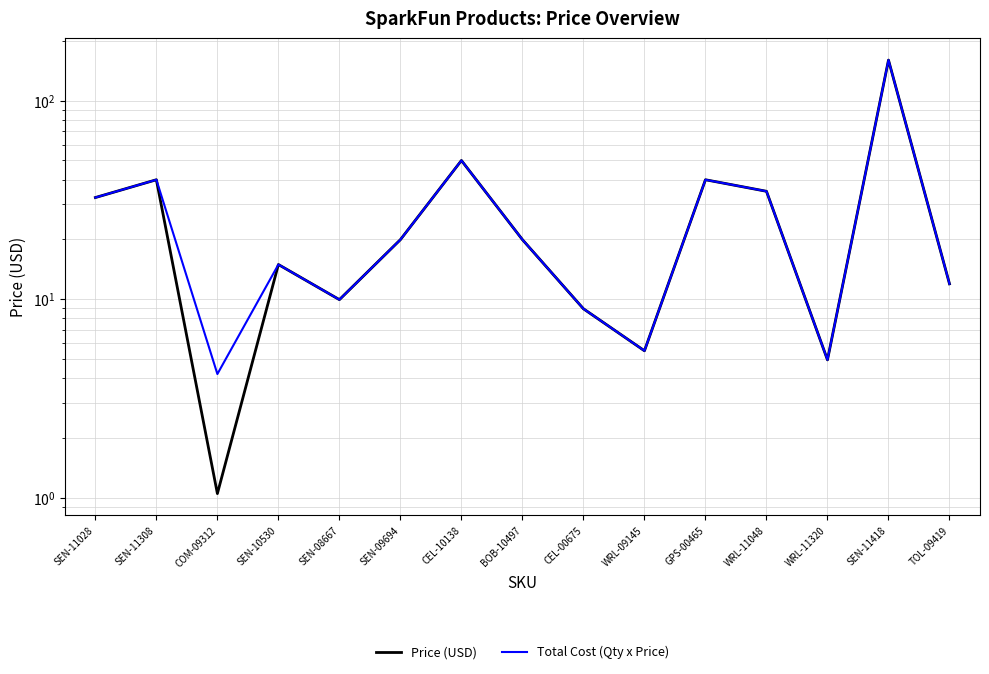

What is the label of the 6th point from the left?

SEN-09694